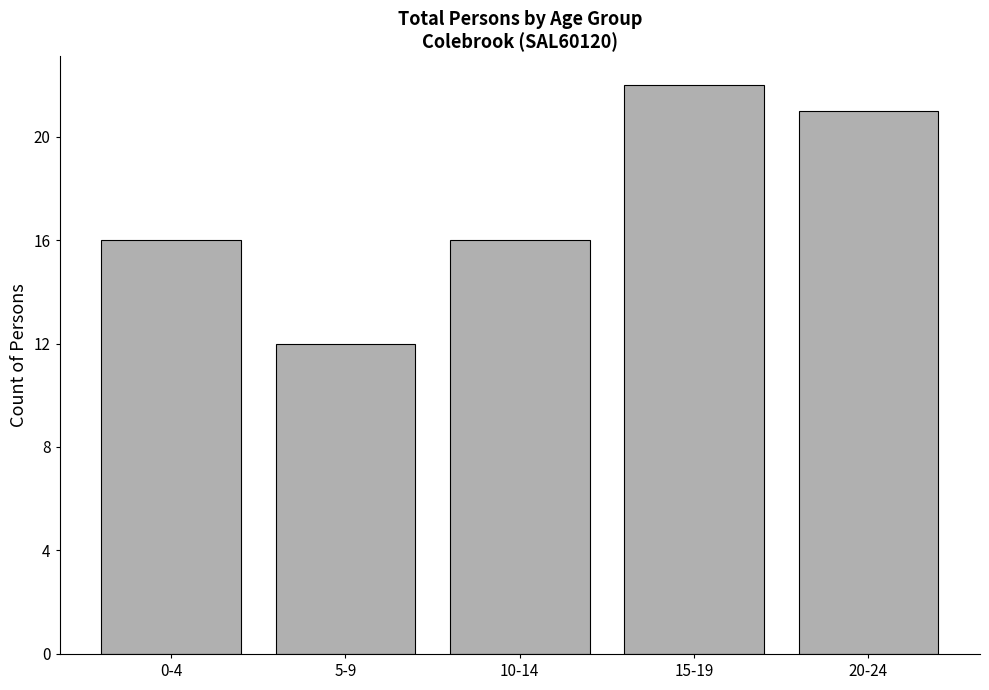

Reading right to left, transcribe all the data shown in this chart.

20-24=21	15-19=22	10-14=16	5-9=12	0-4=16